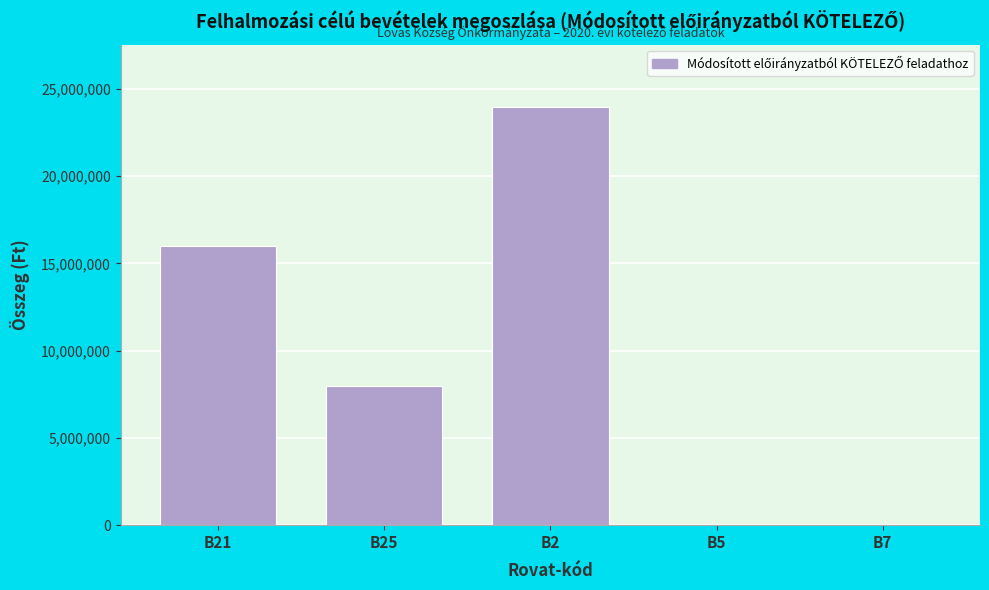

Reading left to right, transcribe all the data shown in this chart.

B21=15974611	B25=7973788	B2=23948399	B5=0	B7=0